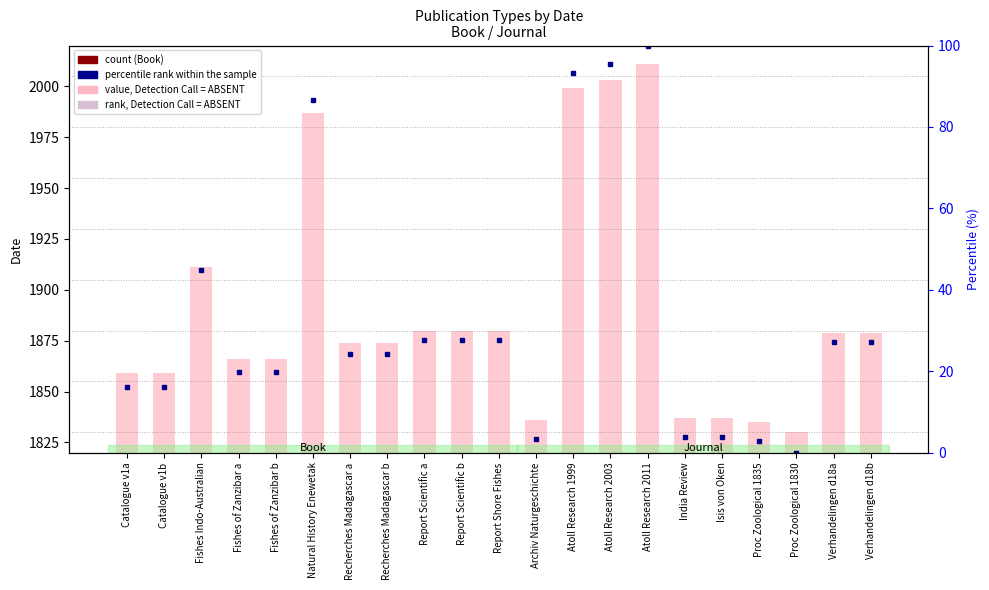

At which label does percentile rank within the sample reach its minimum?

Proc Zoological 1830